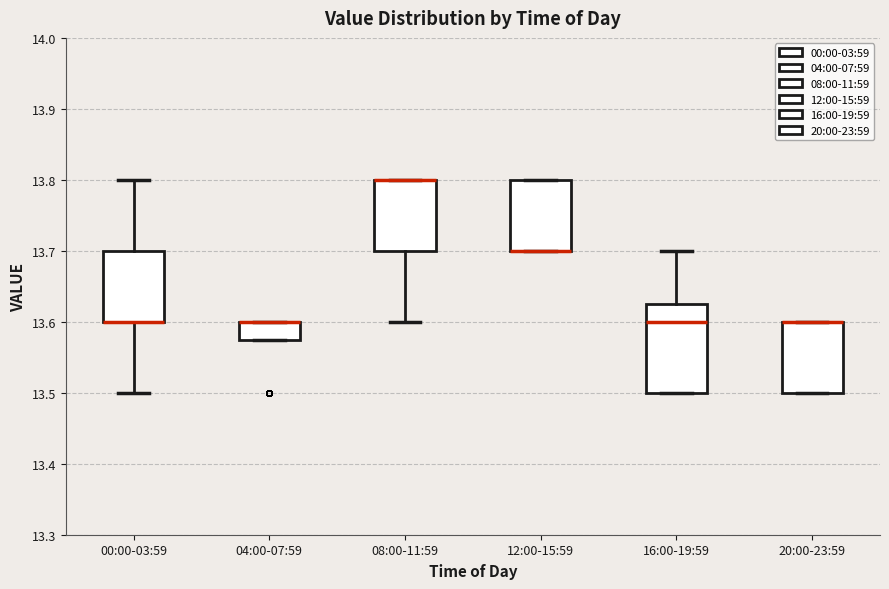

Comparing the boxes themselves (not the whiskers), which one is the tallest?

16:00-19:59